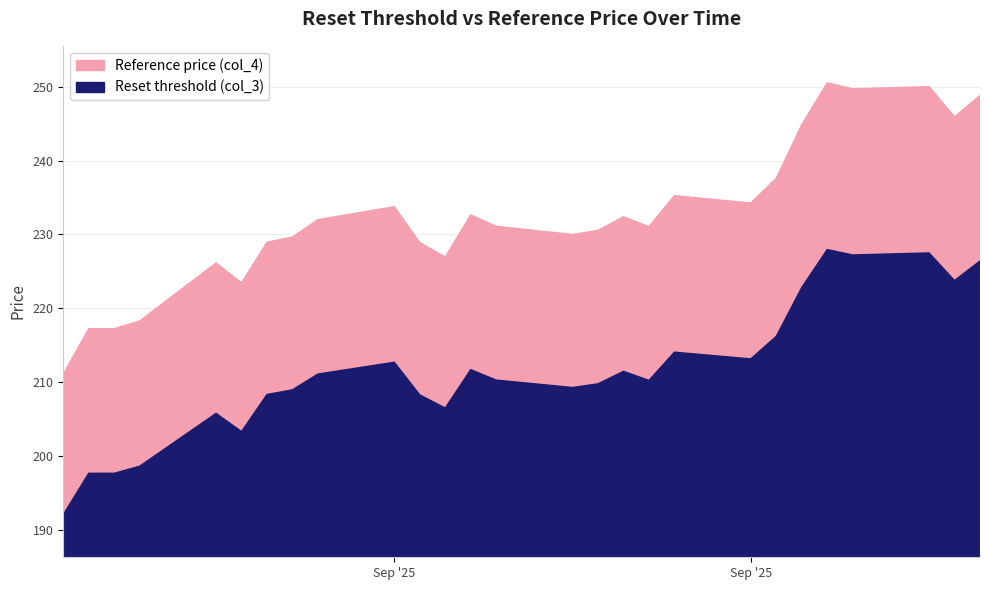

What is the label of the 3rd point from the right?

2025-10-06